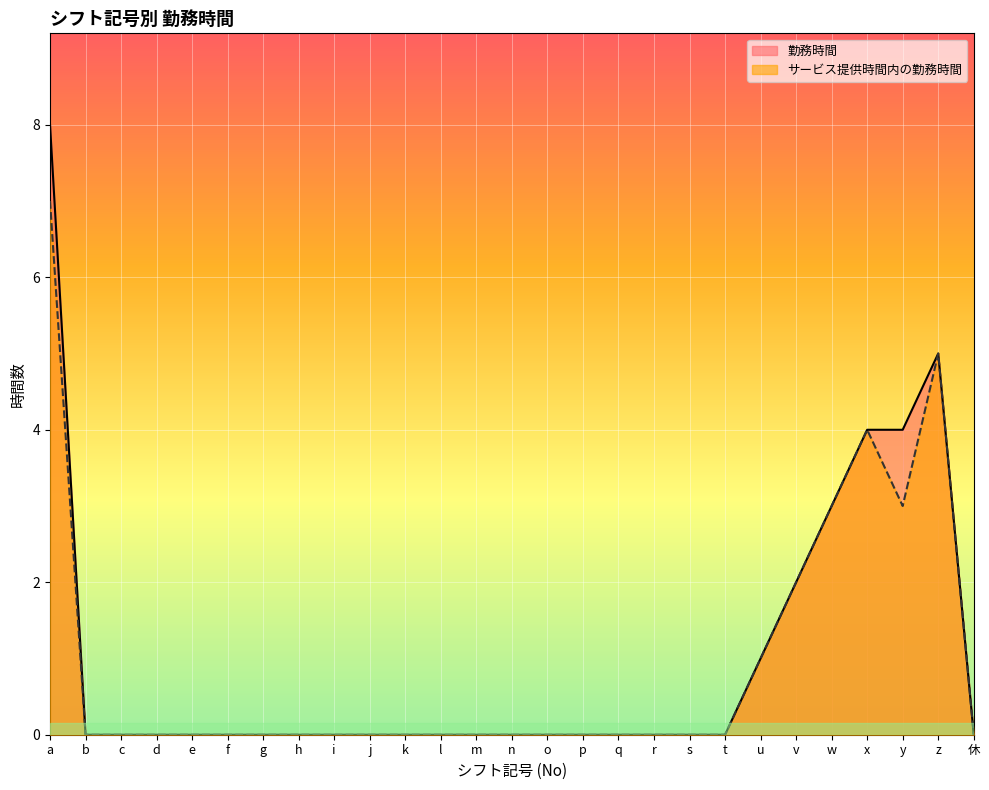

True or false: 勤務時間 and サービス提供時間内の勤務時間 cross at least once.

False